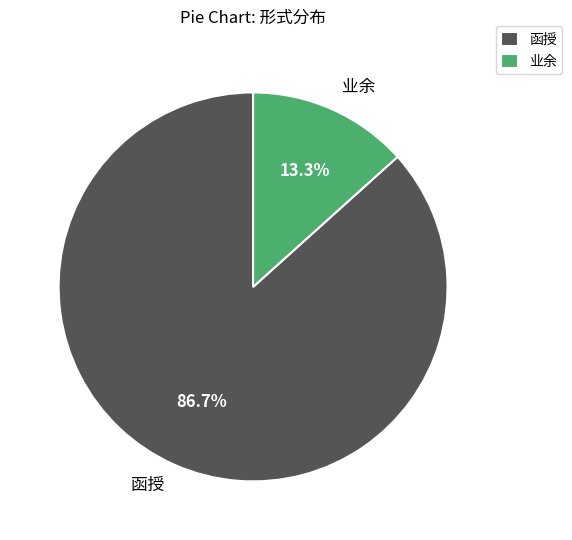

Which category has the smallest portion of the pie?

业余